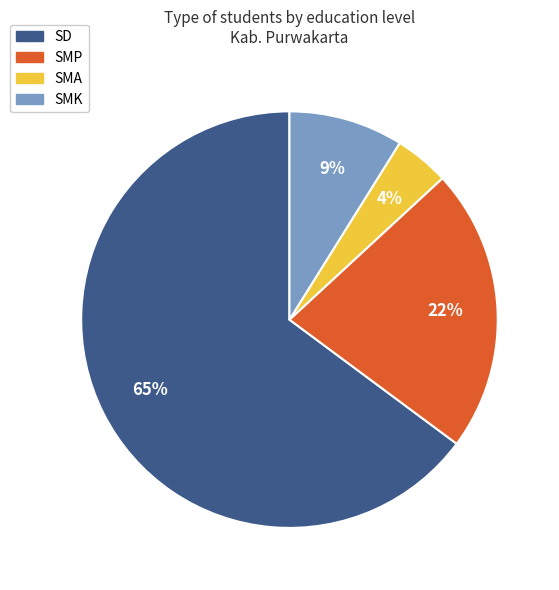

What percentage is the SD slice, to the nearest percent?

65%